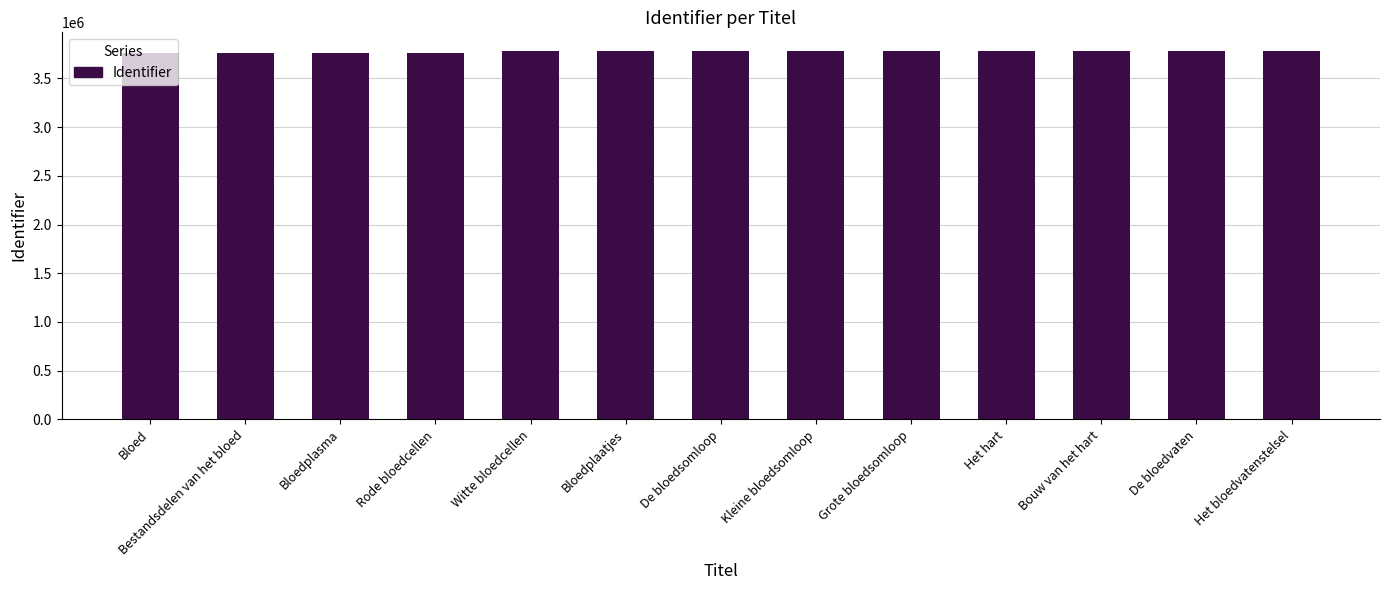

What value does the data have at Het hart?

3775680